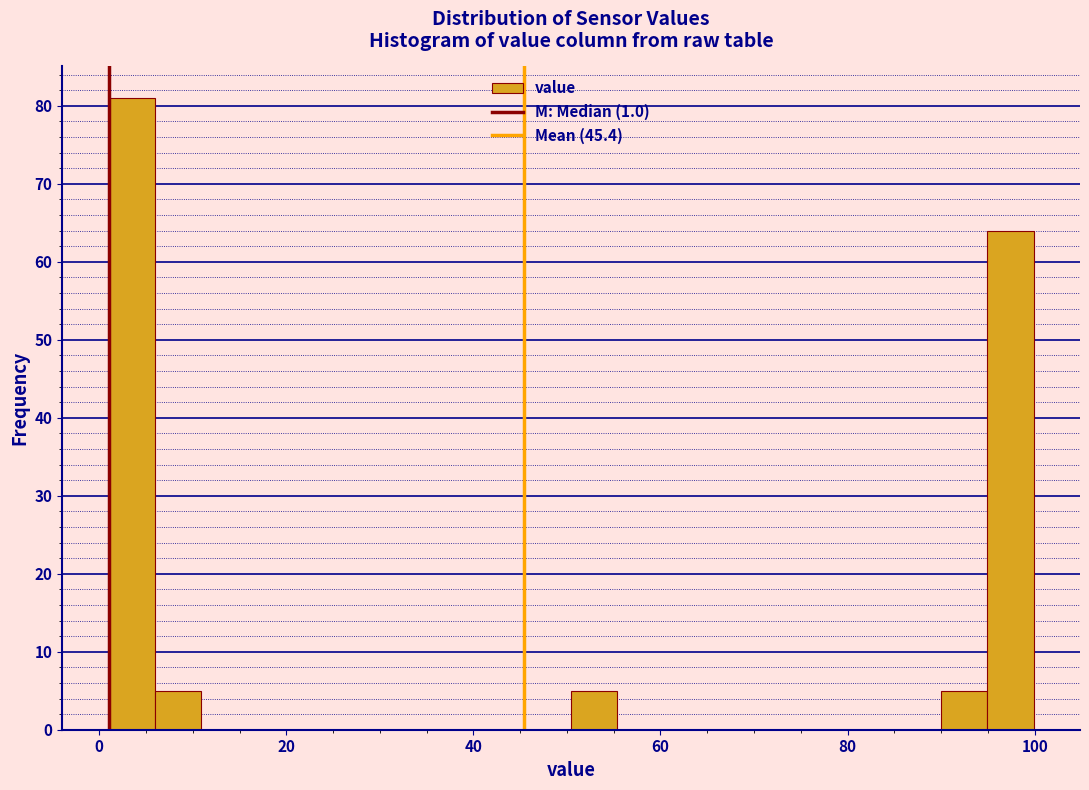

Around what value on the x-axis is the tallest bar? Give the approximate position of its centre, as read against the axis.

4